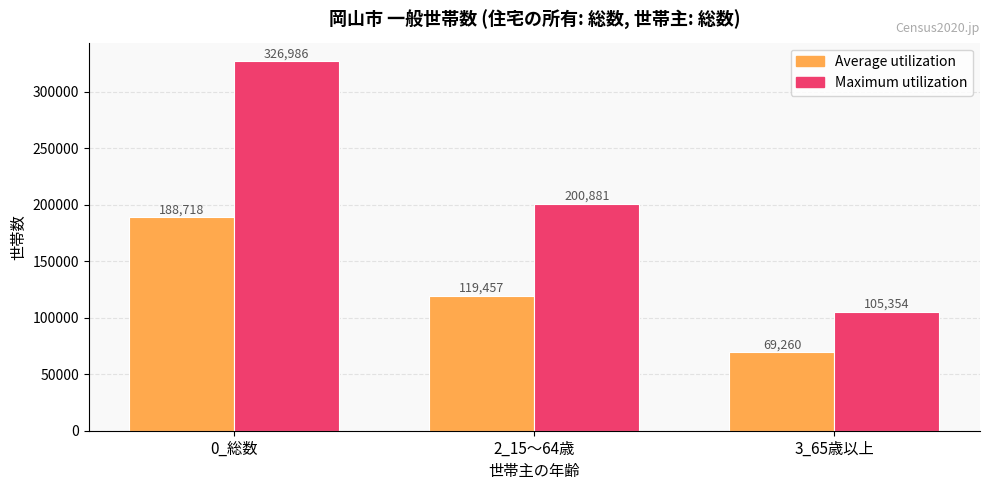

The Average utilization series shows 69260 at 3_65歳以上. True or false?

True